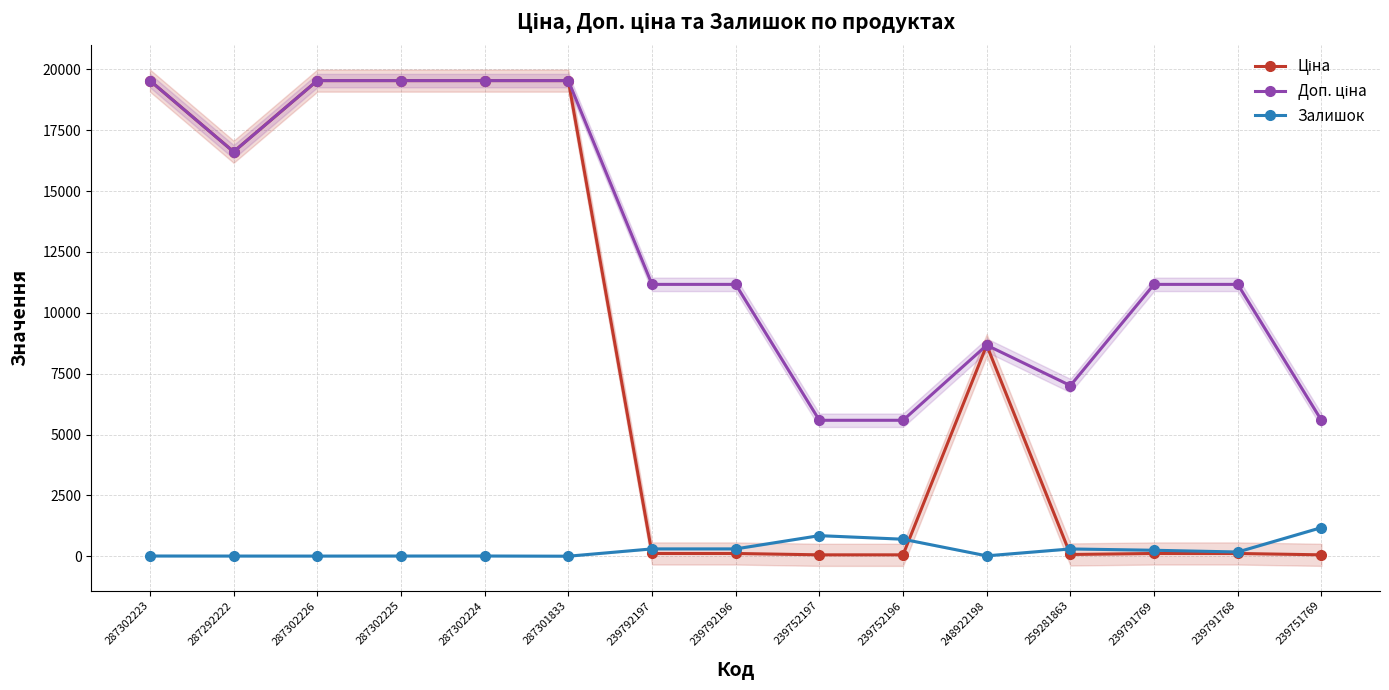

Rank the series at 239792196 from highest to lowest value.

Доп. ціна, Залишок, Ціна